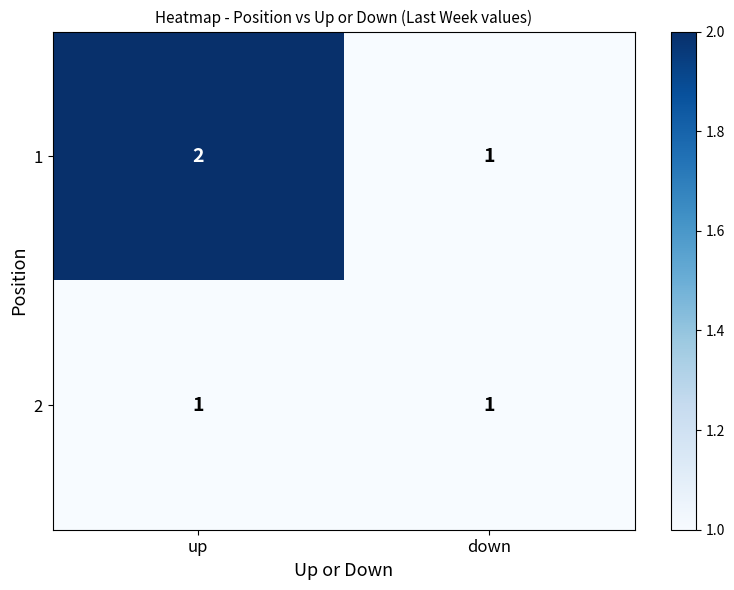

Rank the series at up from lowest to highest value.

2, 1